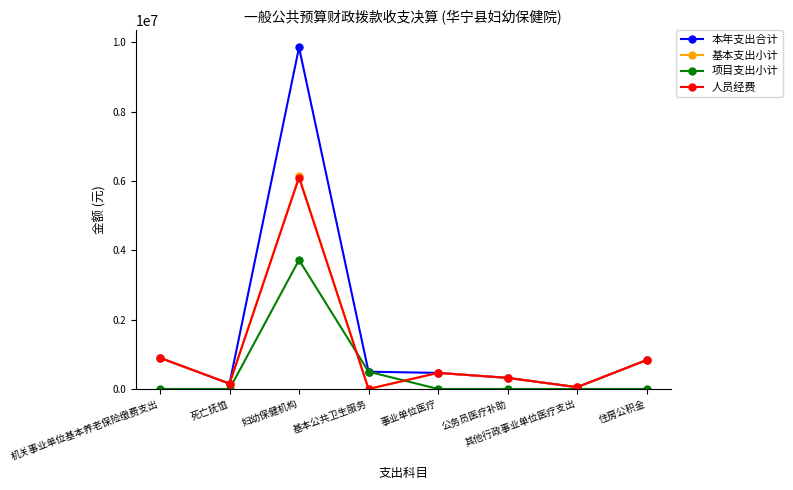

At which category is the sum across all series the highest?

妇幼保健机构